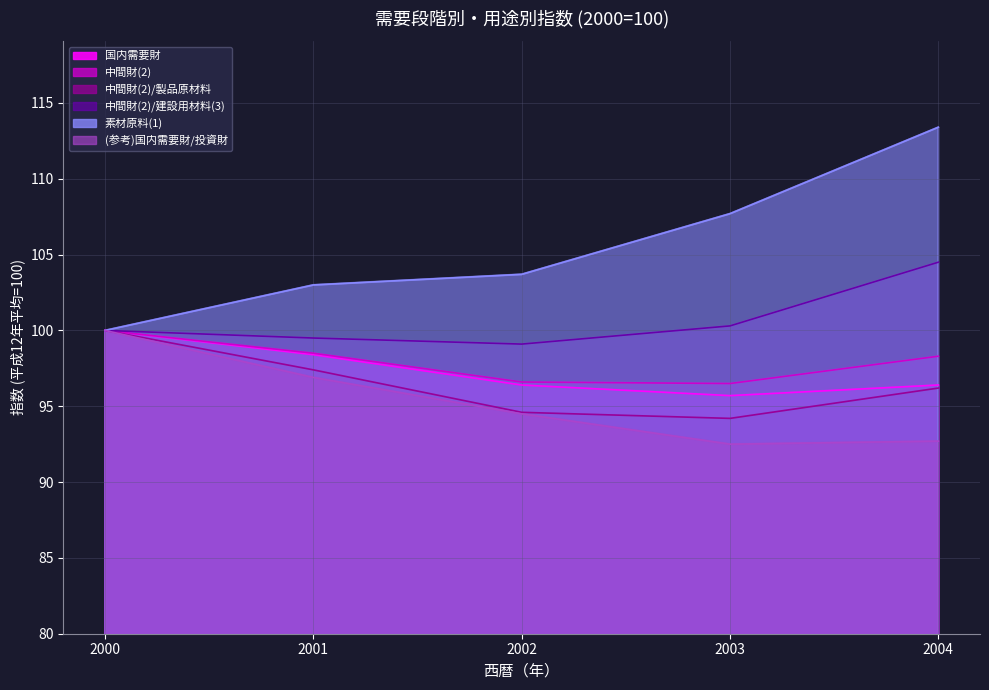

Which has a higher value, 2002 or 2004?

2004